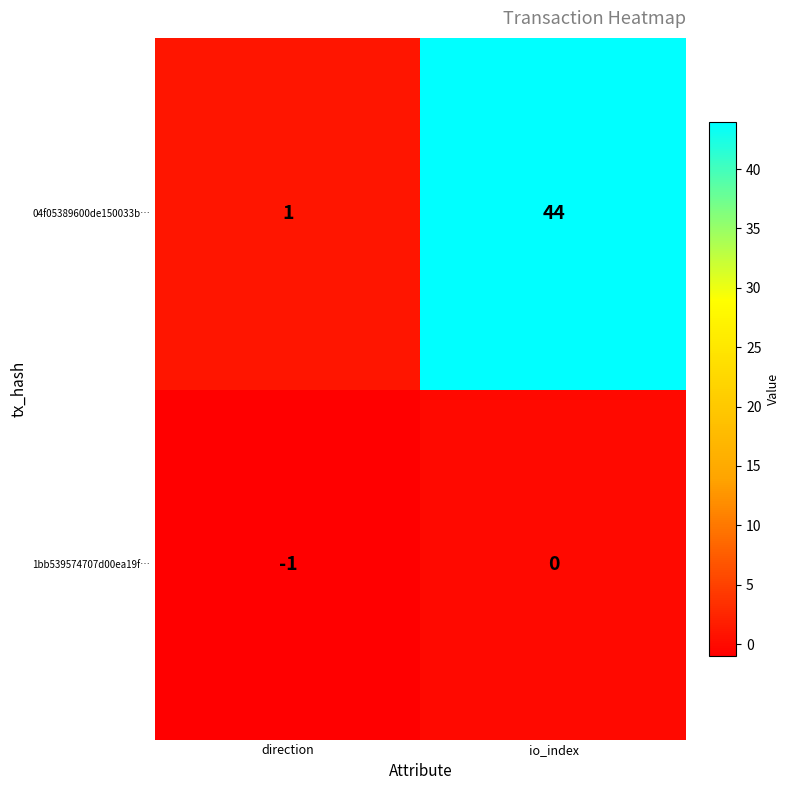

Reading left to right, list all the values displayed in this chart.

04f05389600de150033b…: direction=1	io_index=44
1bb539574707d00ea19f…: direction=-1	io_index=0